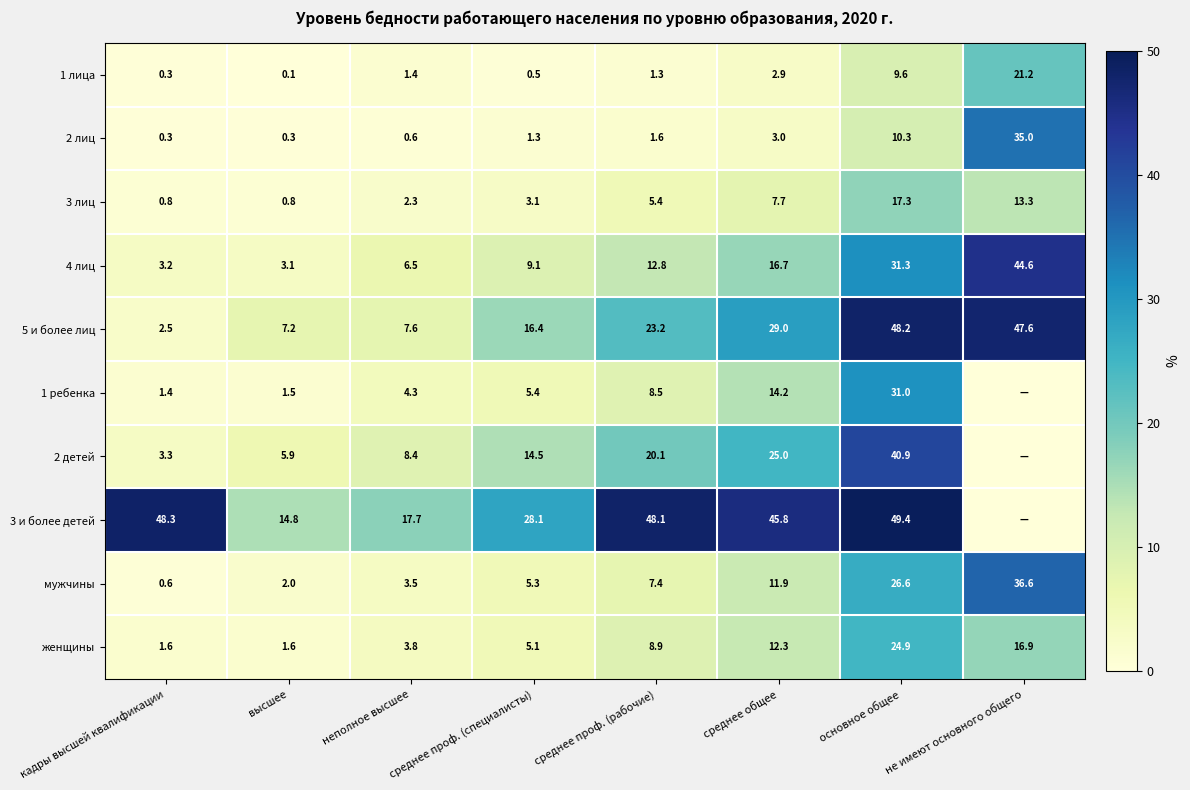

What is the spread (max minus min) of values at среднее проф. (рабочие)?

46.8